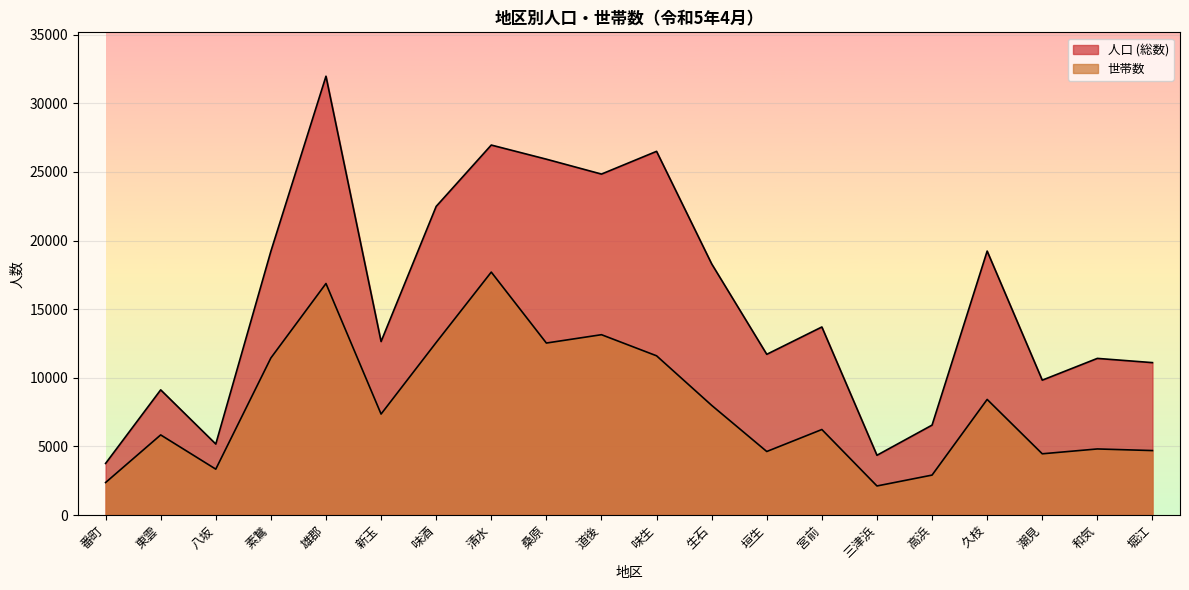

How many data points does each series have?

20